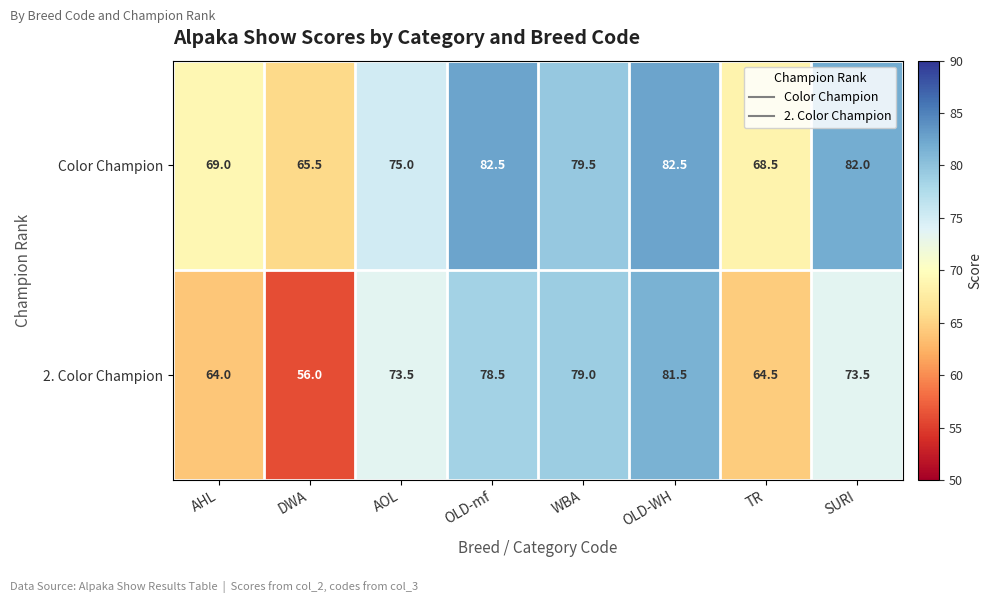

How many series are shown in this chart?

2